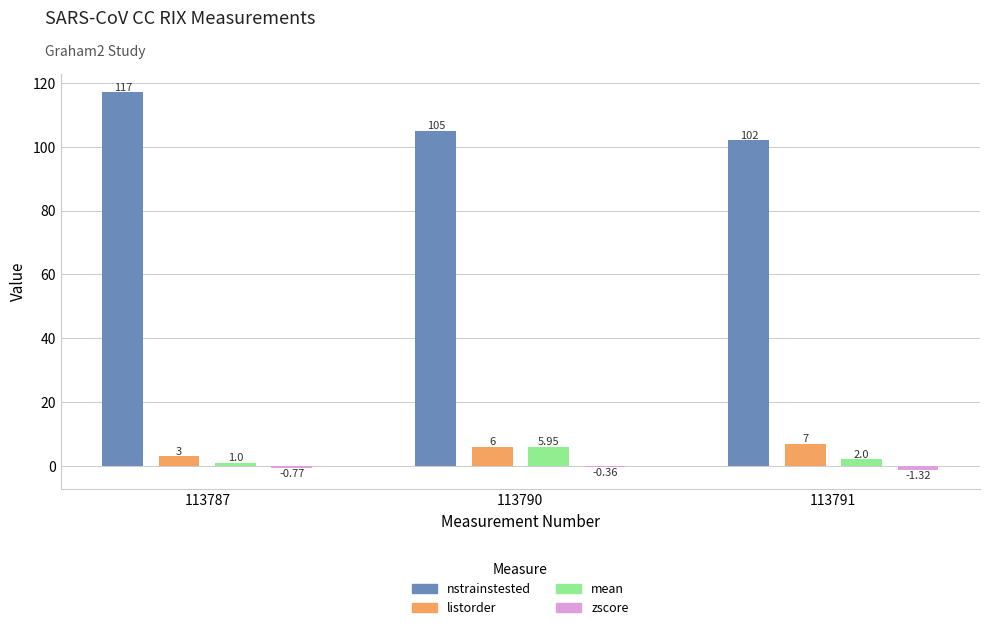

What is the sum of the listorder values at 113791 and 113790?

13.0